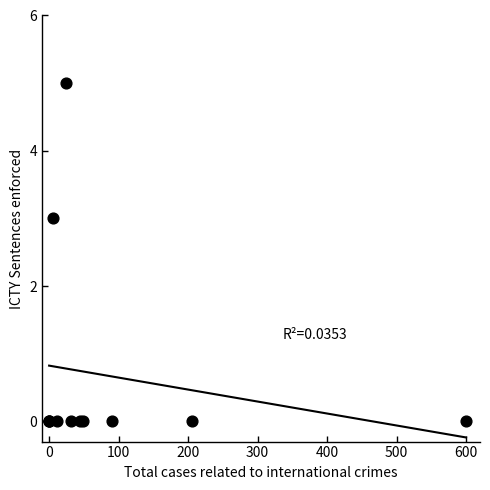

What Y value in the scatter plot is closest to 2?

3